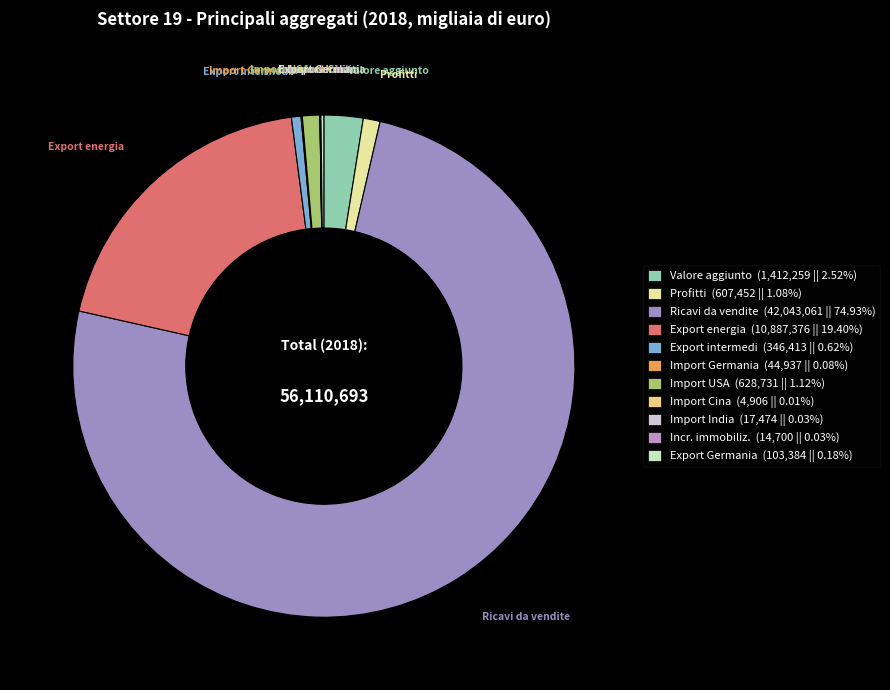

Which category accounts for the majority?

Ricavi da vendite e prestazioni